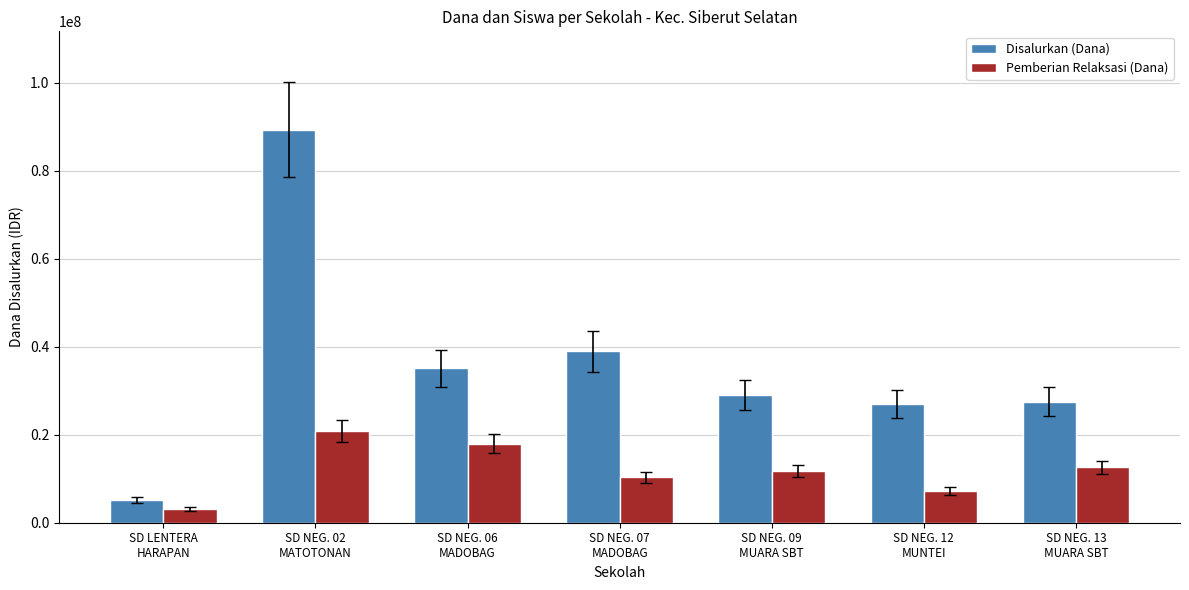

Which series has the widest spread of values?

Disalurkan (Dana)